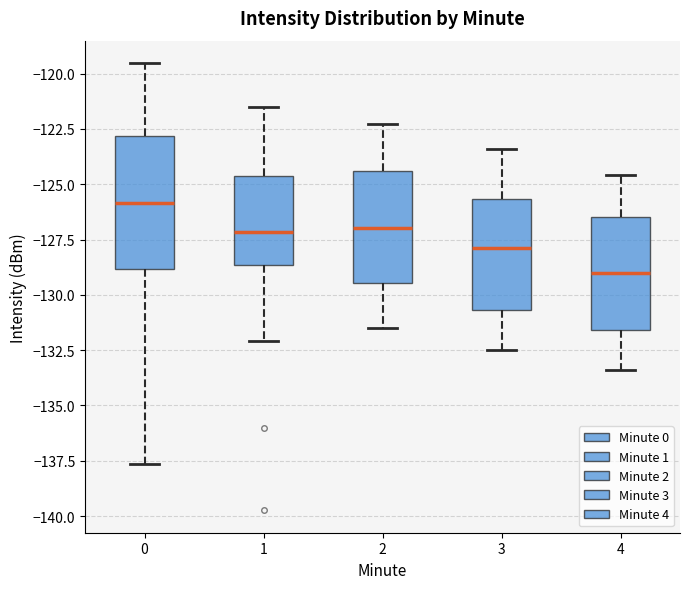

Reading left to right, read every box against the y-axis: the position of its median line, the range the box covers, and the ends of its whiskers. The values are not printed on the chart, so give them approximately, as read against the axis.

0: median -126.0, box -129.0 to -123.0, whiskers -137.5 to -119.5
1: median -127.0, box -128.5 to -124.5, whiskers -132.0 to -121.5
2: median -127.0, box -129.5 to -124.5, whiskers -131.5 to -122.5
3: median -128.0, box -130.5 to -125.5, whiskers -132.5 to -123.5
4: median -129.0, box -131.5 to -126.5, whiskers -133.5 to -124.5